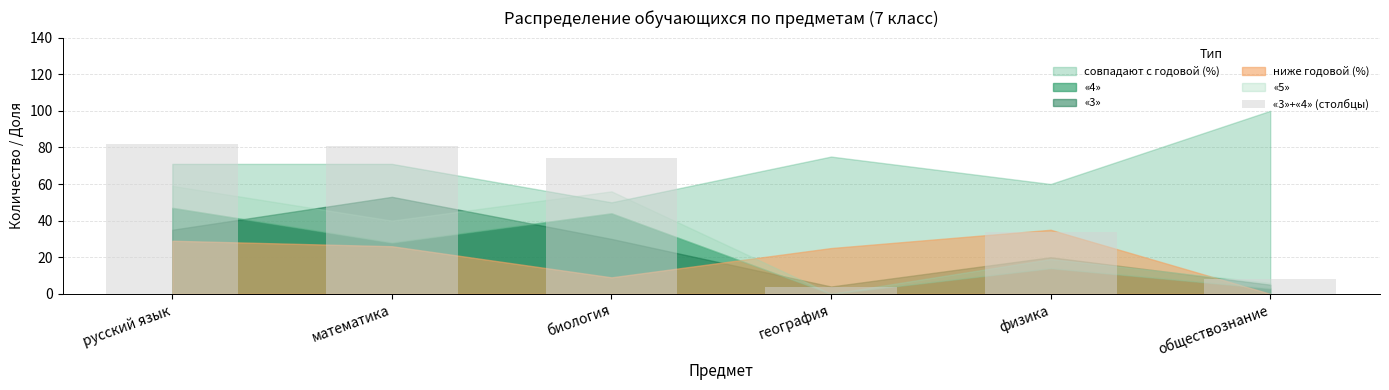

What is the label of the 2nd bar from the left?

математика